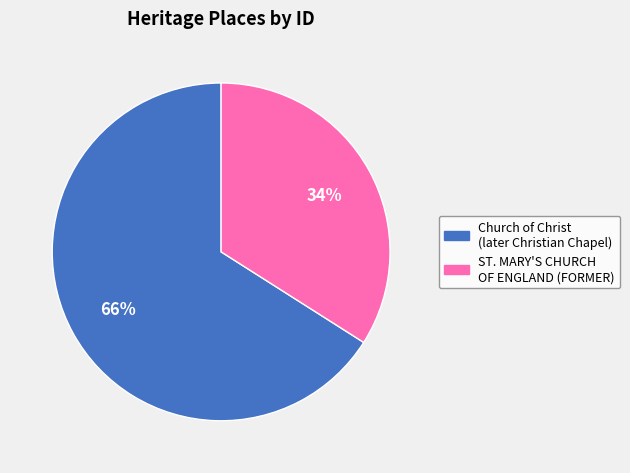

To the nearest percent, what is the difference between the largest and smallest slice percentages?

32%